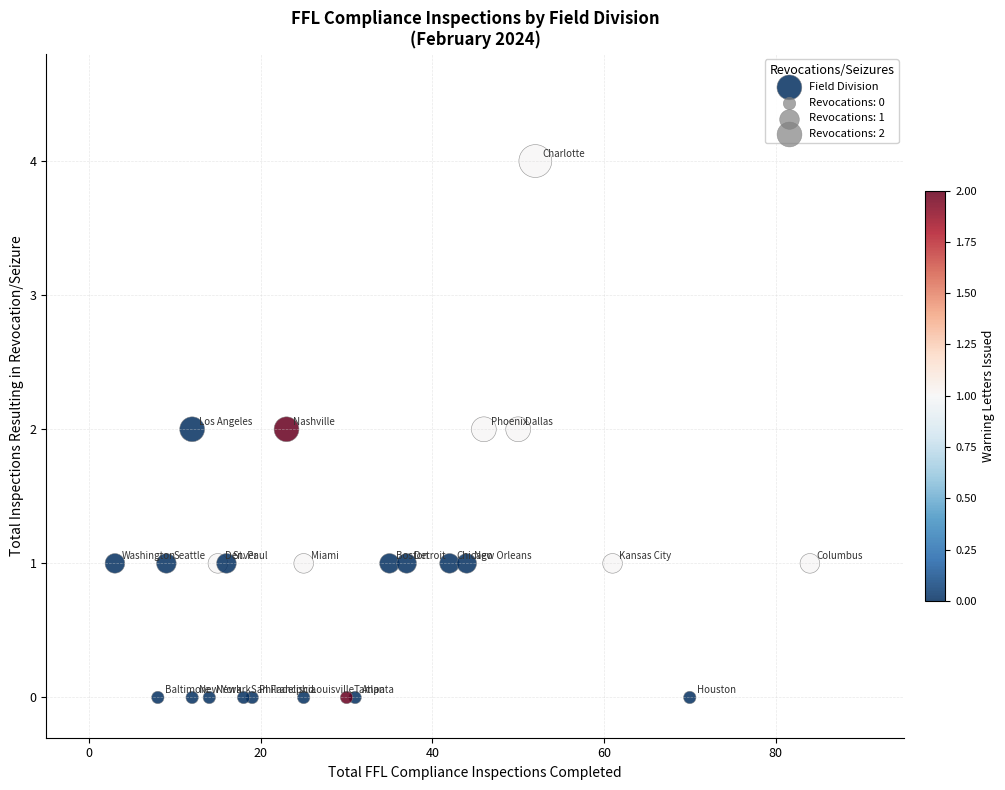

What is the range of Y values (max minus min)?

4